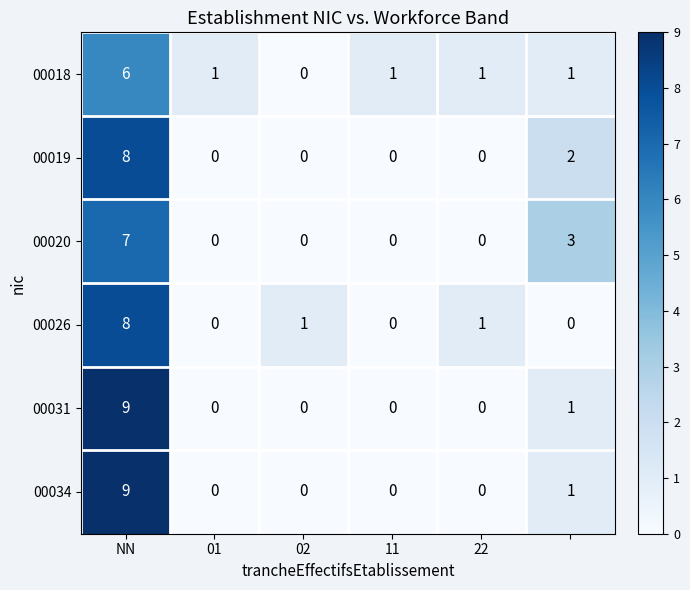

What is the greatest value displayed?

9